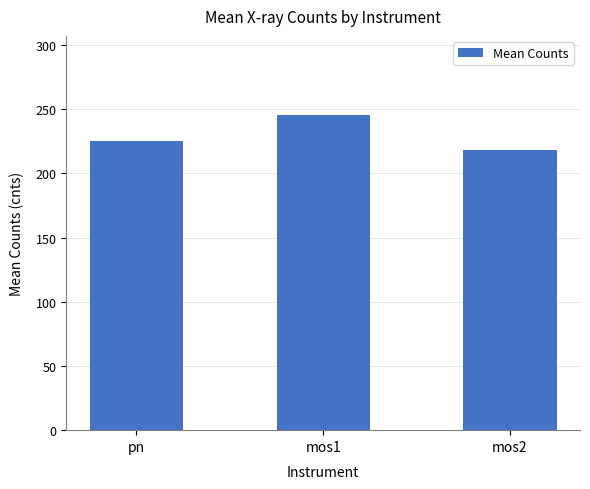

What is the change in value from pn to mos1?

+20.5